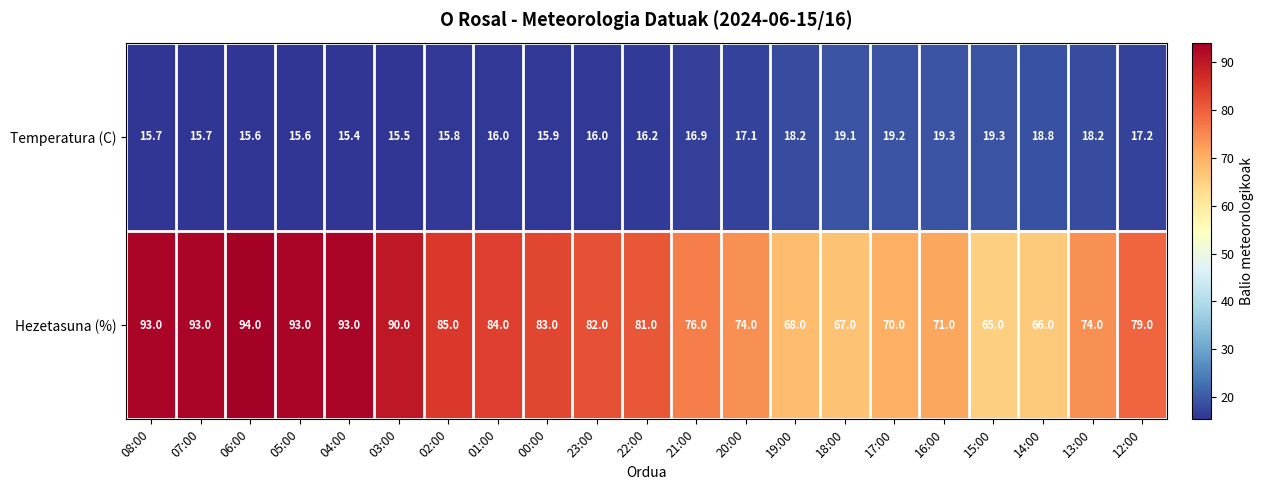

At which label is Temperatura (C) closest to 17?

21:00